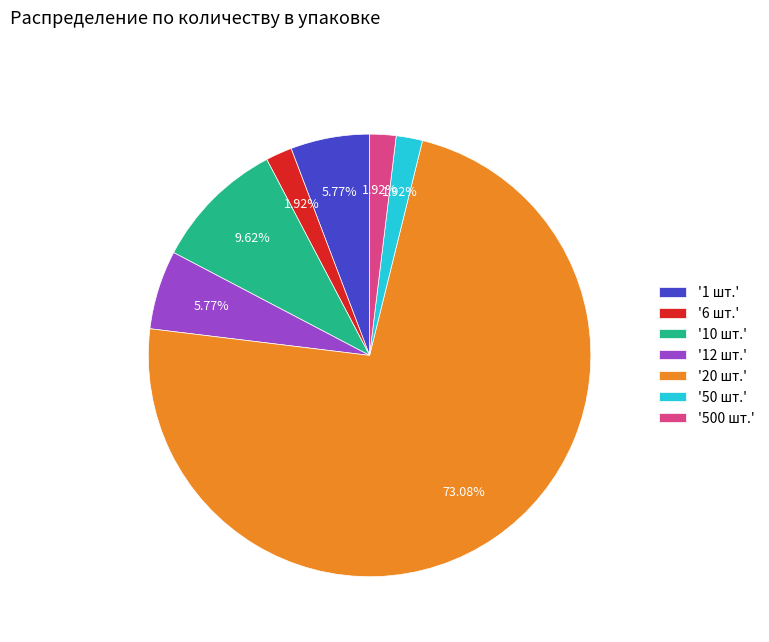

Is the sum of '1 шт.' and '12 шт.' greater than half?

No